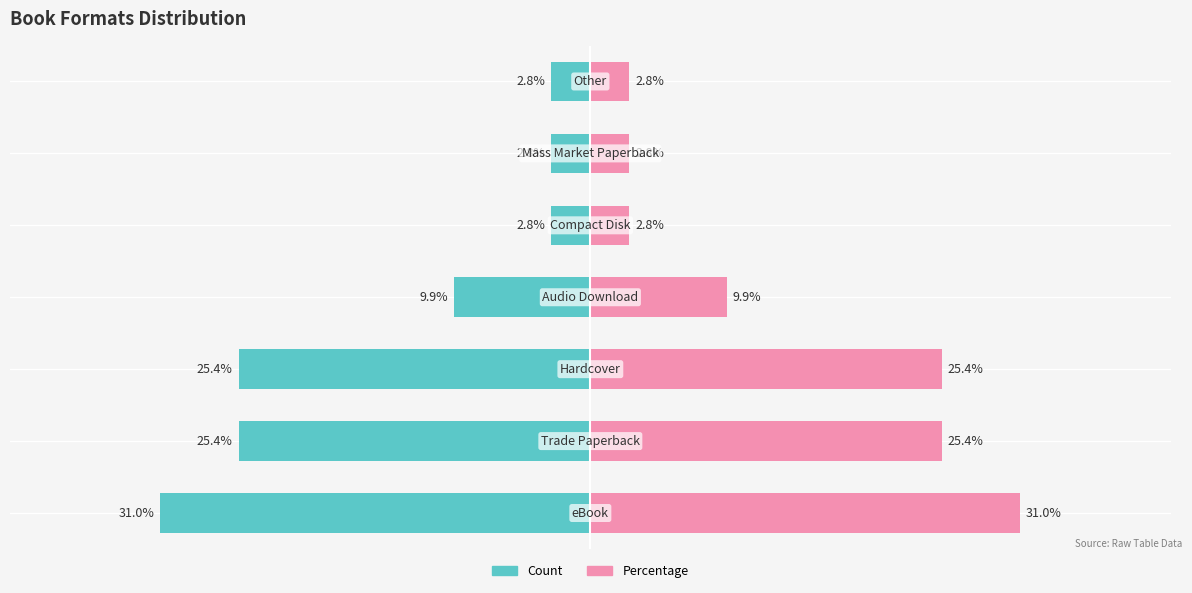

List the series in order of their overall mean, lowest first.

Count, Percentage